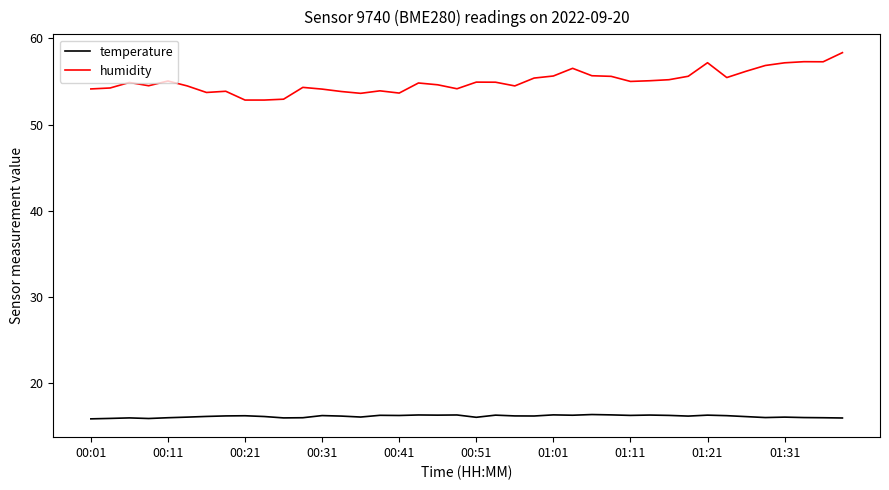

Which series has the largest range (max minus min)?

humidity